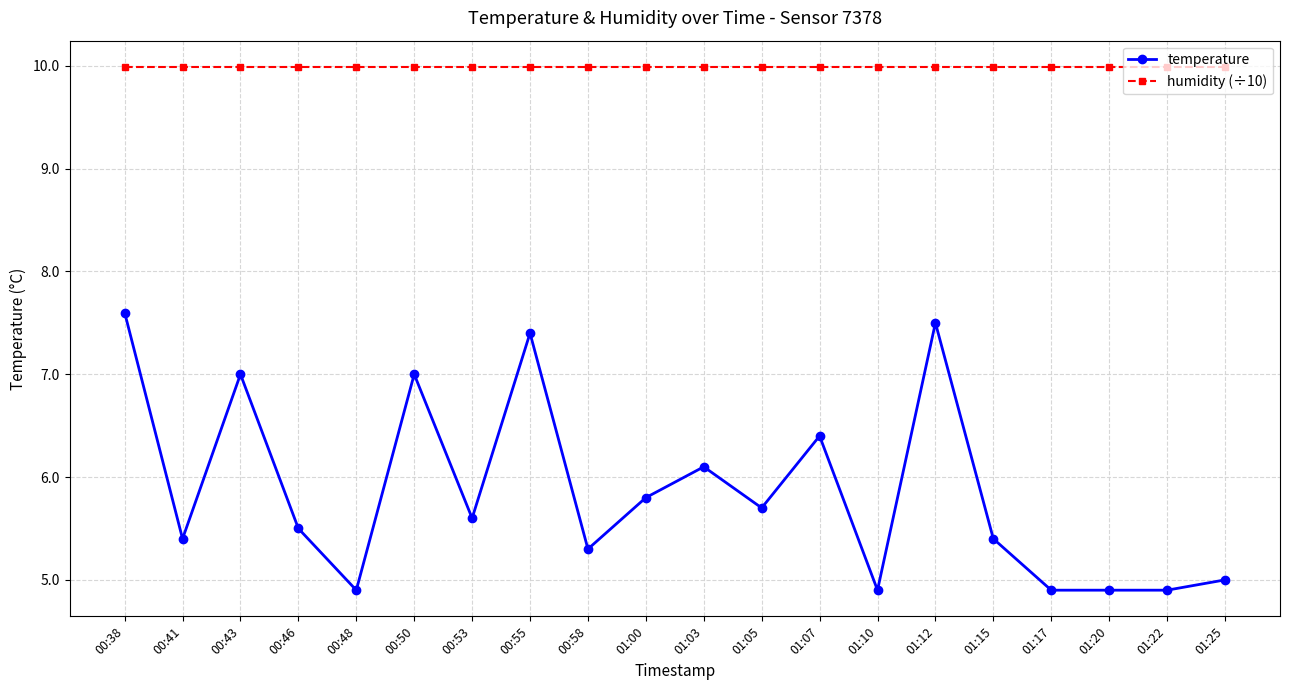

Reading left to right, what are all the values shown in this chart?

temperature: 7.6	5.4	7.0	5.5	4.9	7.0	5.6	7.4	5.3	5.8	6.1	5.7	6.4	4.9	7.5	5.4	4.9	4.9	4.9	5.0
humidity (÷10): 10.0	10.0	10.0	10.0	10.0	10.0	10.0	10.0	10.0	10.0	10.0	10.0	10.0	10.0	10.0	10.0	10.0	10.0	10.0	10.0